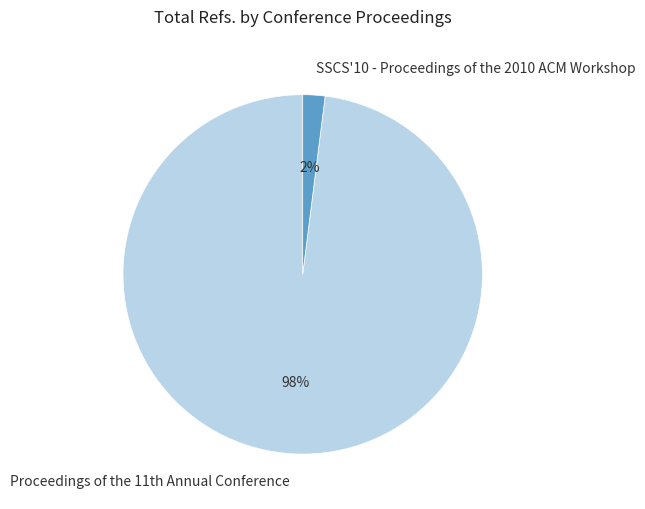

To the nearest percent, what percentage of the pie is SSCS'10 - Proceedings of the 2010 ACM Workshop?

2%